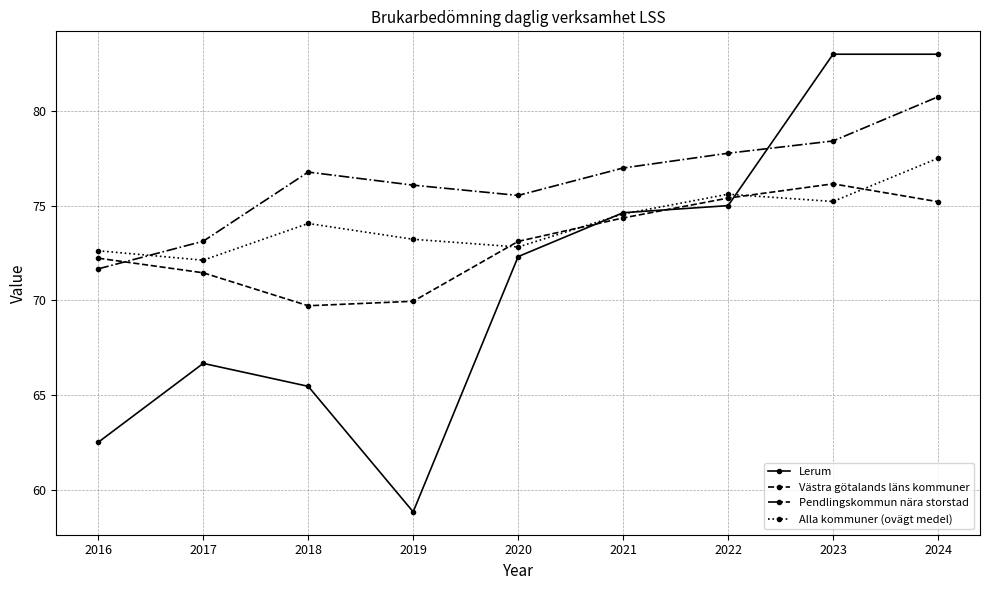

What is the value of the Pendlingskommun nära storstad point at the 5th from the left?

75.5